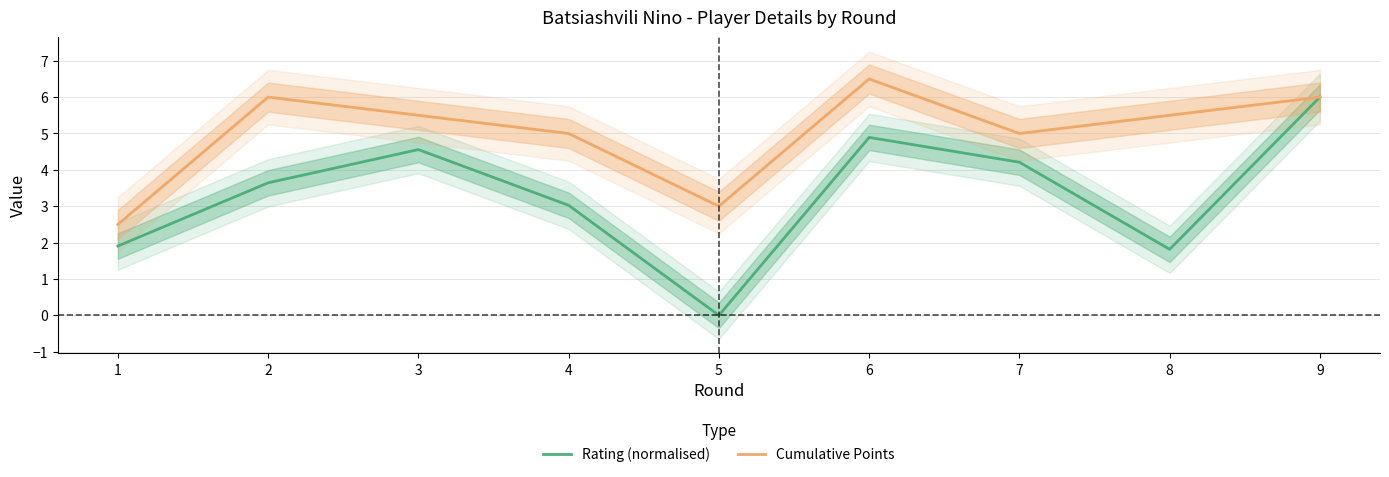

True or false: Rating (normalised) has more than 0 interior local peaks.

True